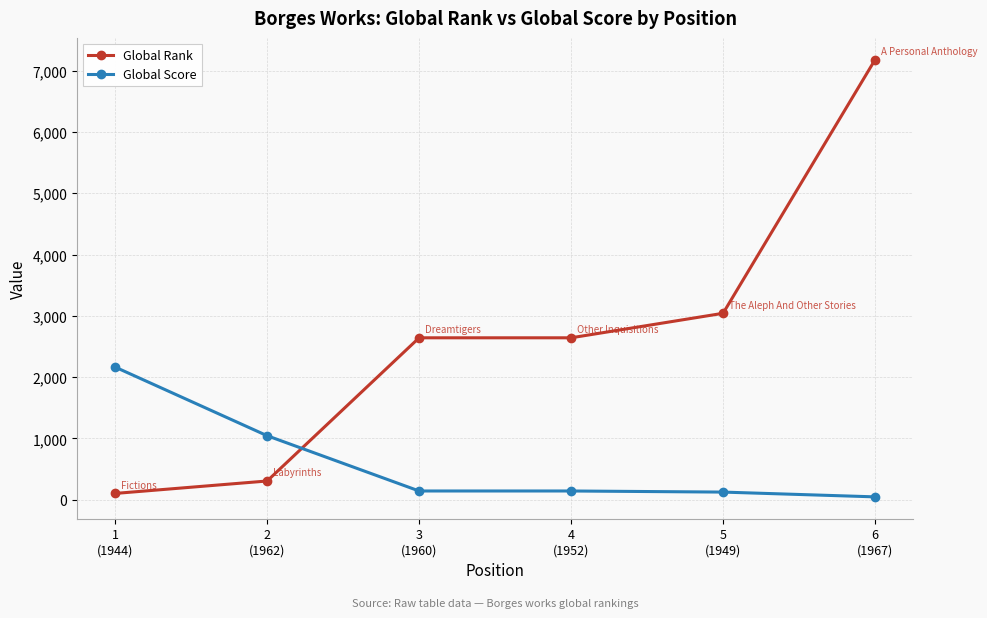

True or false: Global Rank has more than 2 points higher than both neighbors.

False